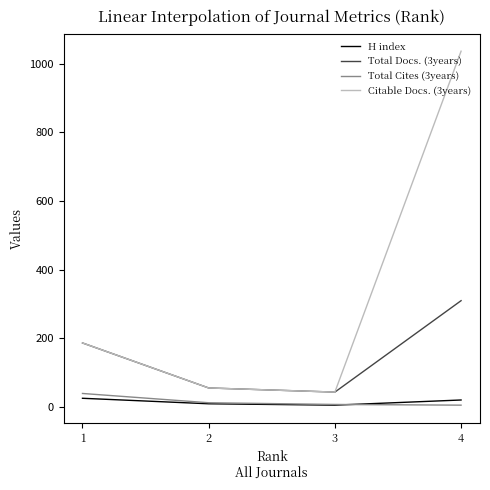

At which category is the sum across all series the highest?

4